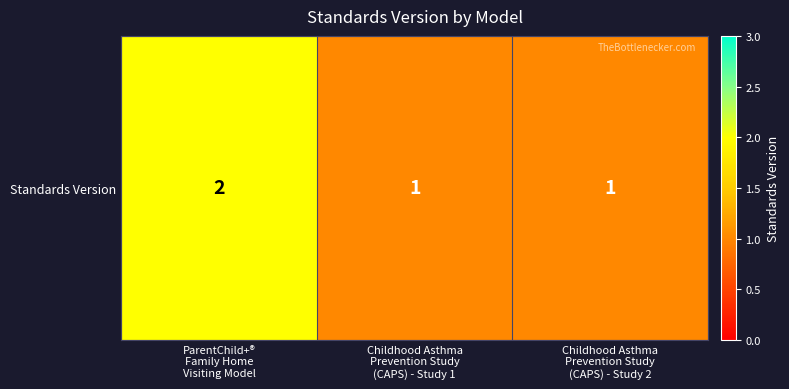

At which label is the value closest to 1?

Childhood Asthma
Prevention Study
(CAPS) - Study 1